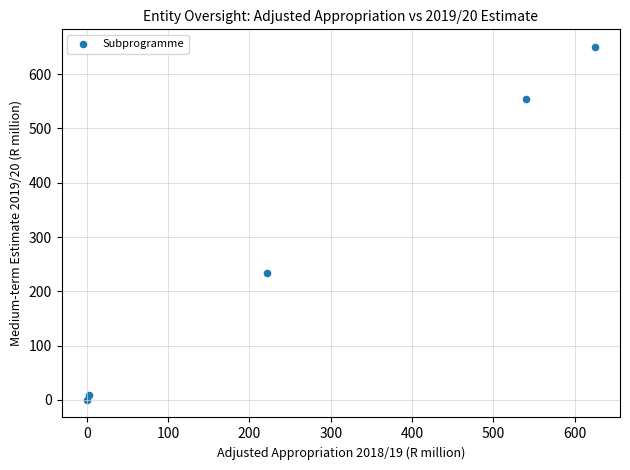

What Y value in the scatter plot is closest to 325?

234.5